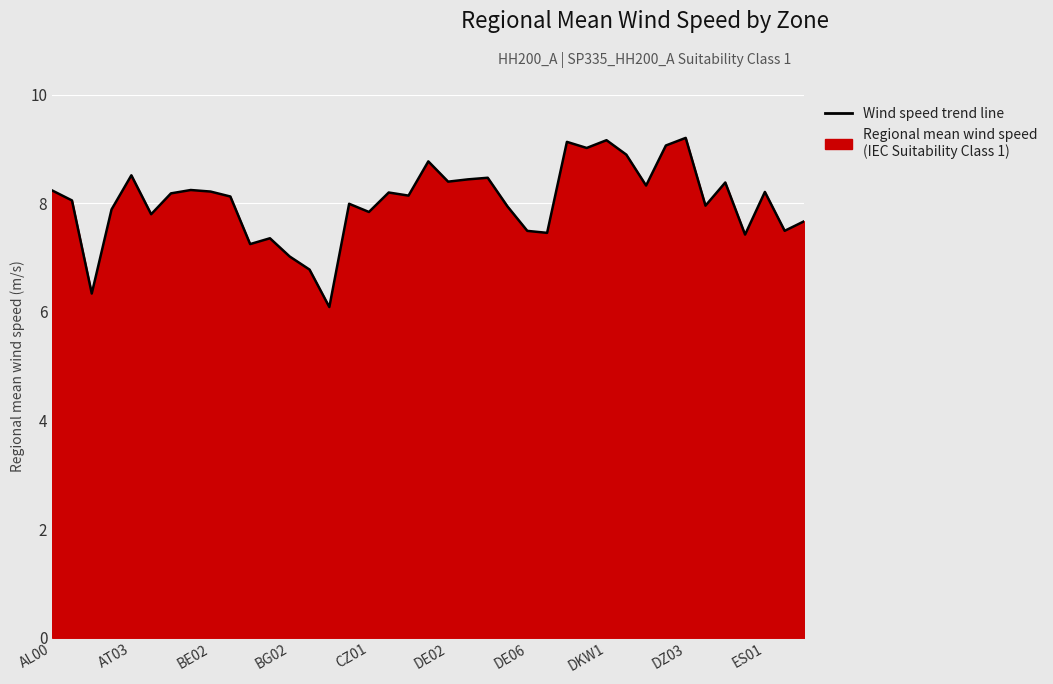

The value at DKW1 is 1.9. True or false?

False